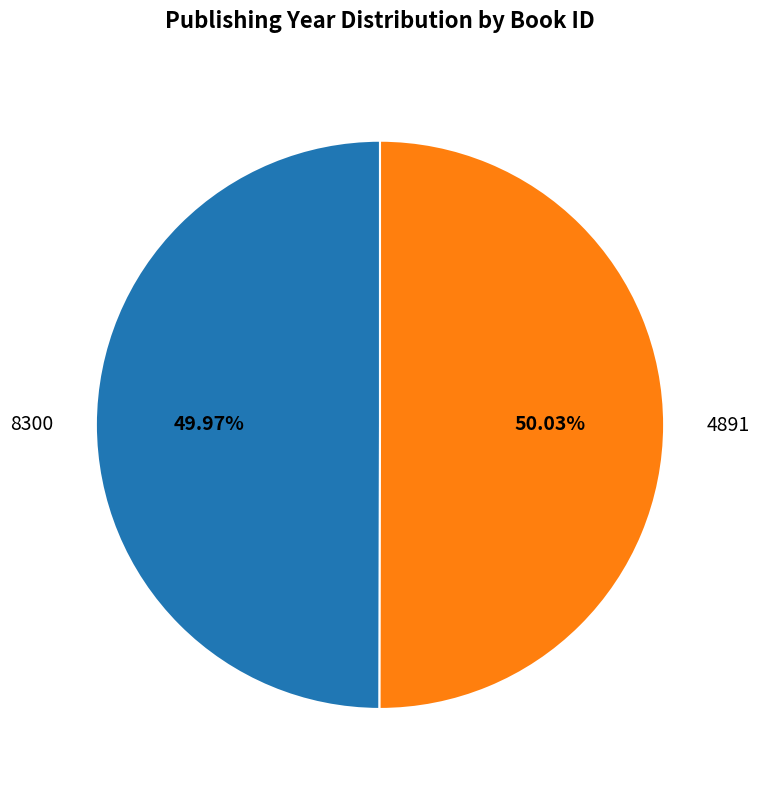

Is the sum of 8300 and 4891 greater than half?

Yes